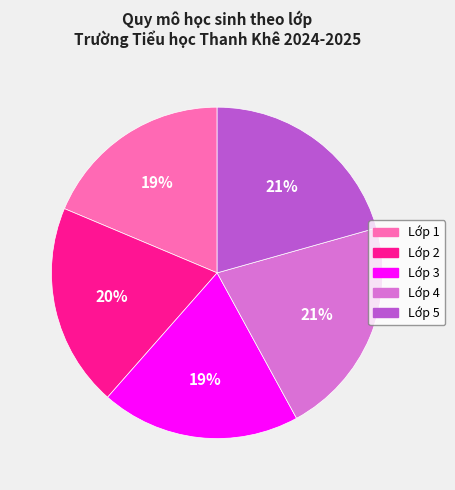

To the nearest percent, what is the combined percentage of Lớp 1 and Lớp 3?

38%